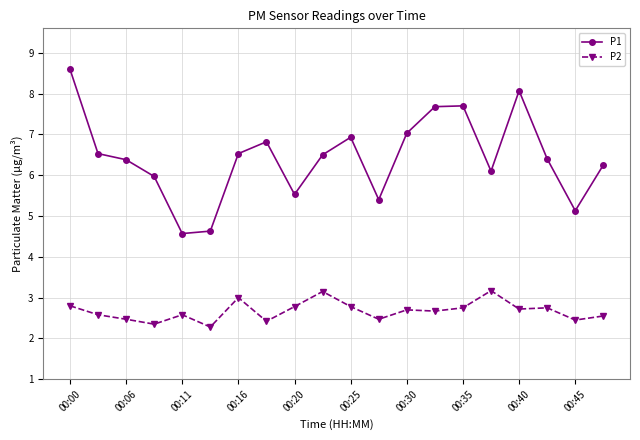

List the series in order of their overall mean, highest first.

P1, P2